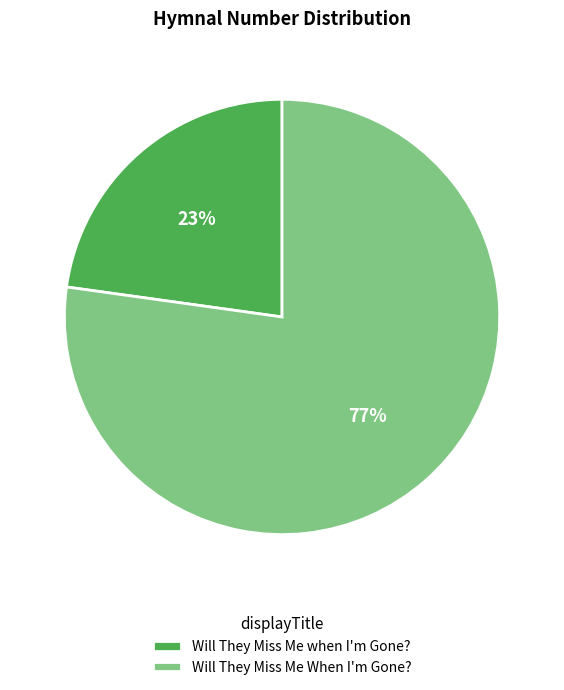

Between Will They Miss Me when I'm Gone? and Will They Miss Me When I'm Gone?, which is larger?

Will They Miss Me When I'm Gone?